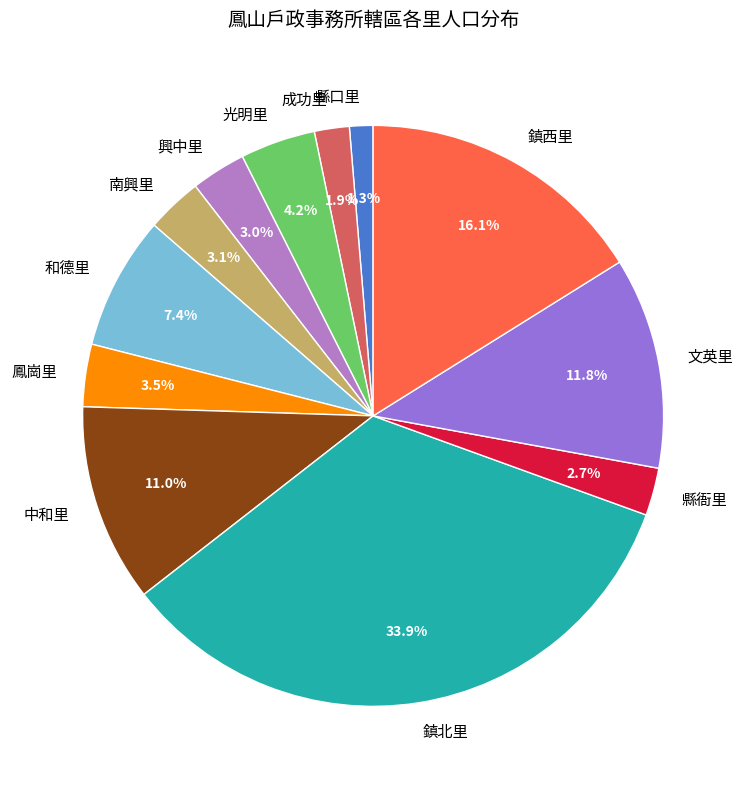

Combined, do 南興里 and 興中里 account for over 50%?

No